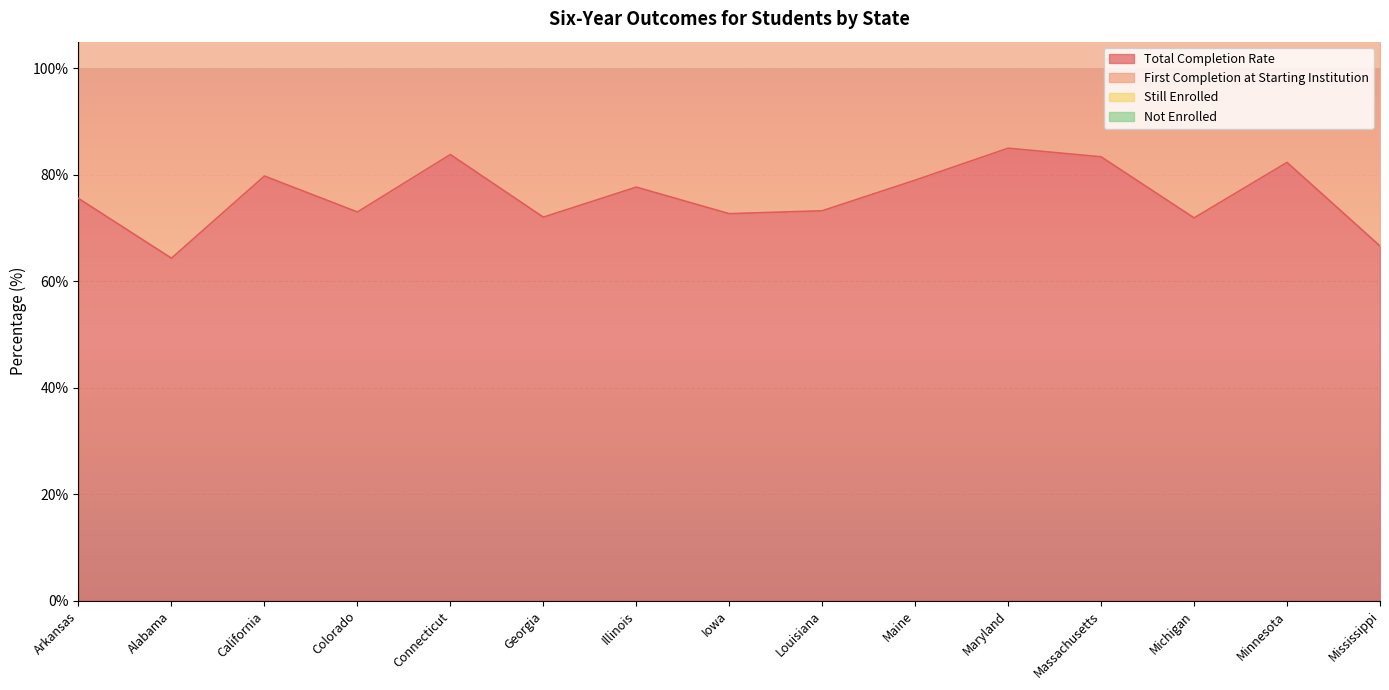

At which label is Total Completion Rate closest to 74?

Louisiana